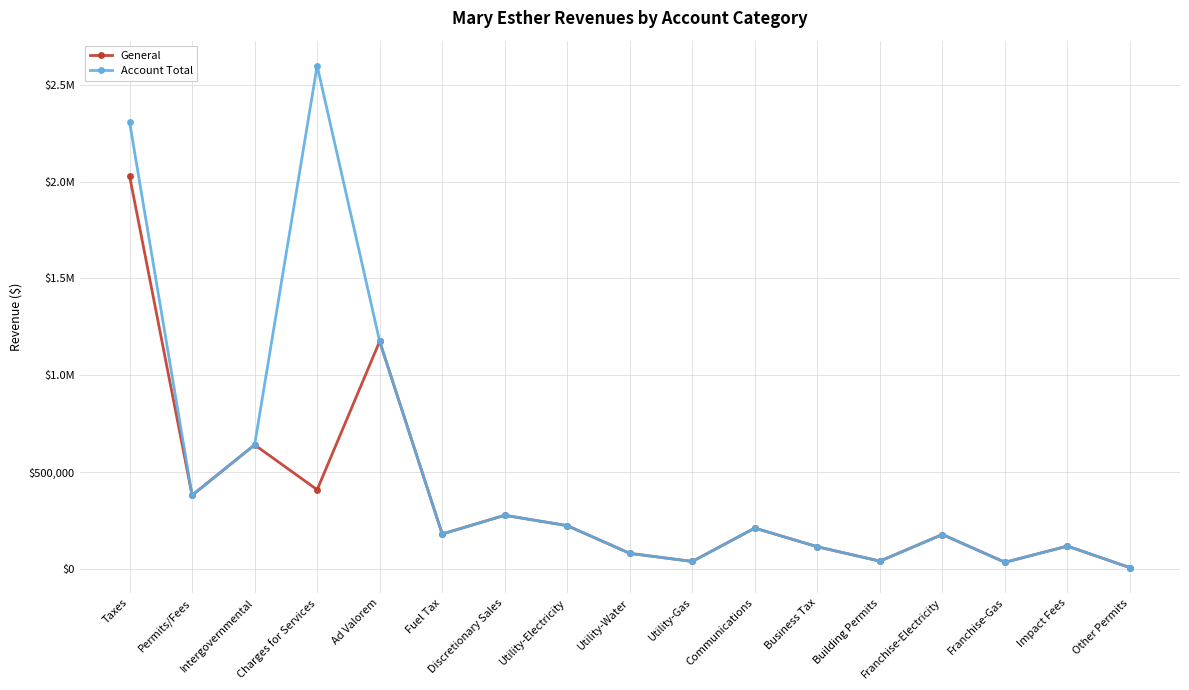

Between Discretionary Sales and Utility-Gas, which series saw the biggest shift?

General